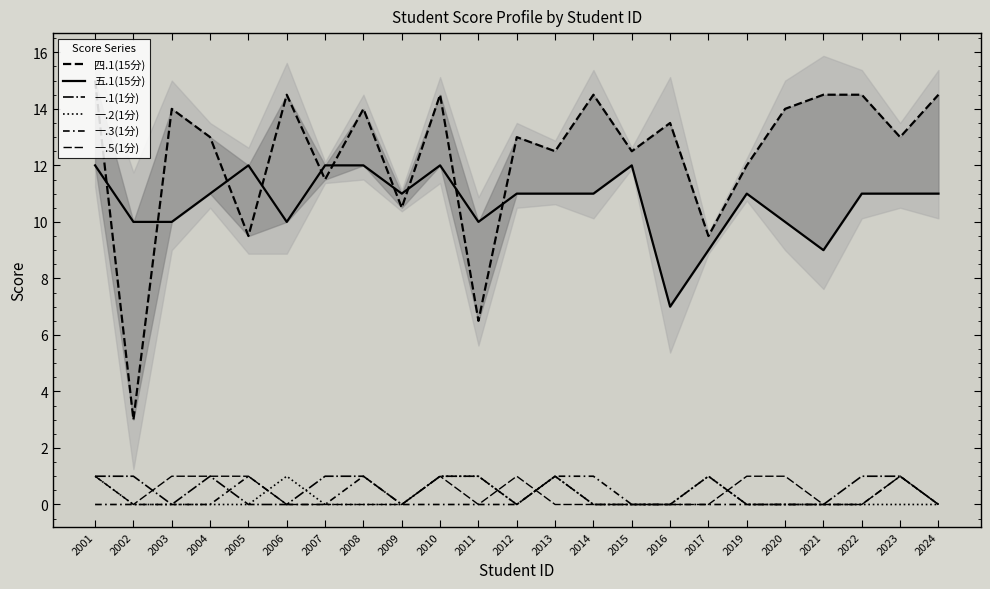

Rank the series at 2023 from lowest to highest value.

一.2(1分), 一.1(1分), 一.3(1分), 一.5(1分), 五.1(15分), 四.1(15分)